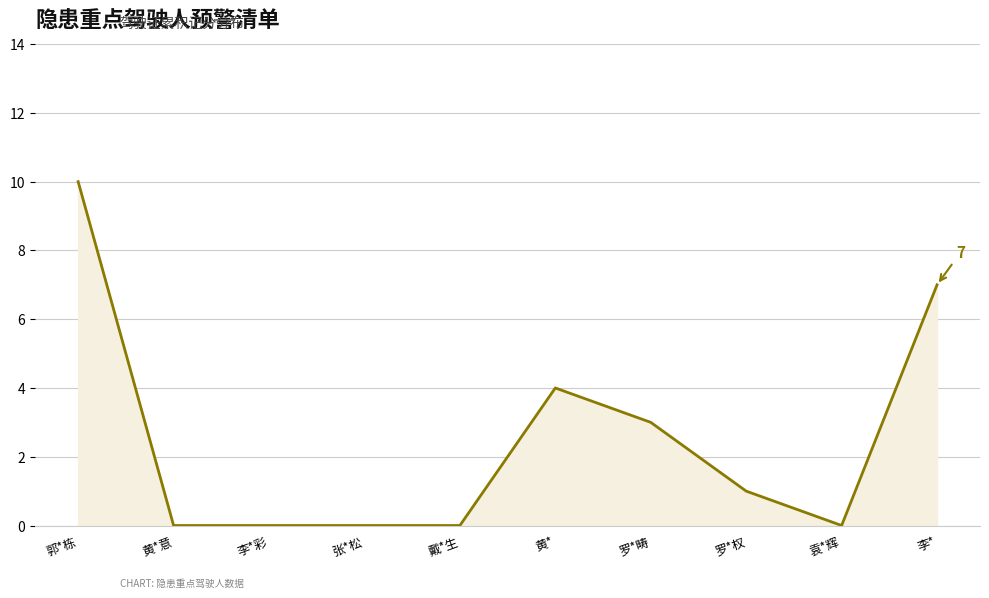

What position from the left is 黄*意?

2